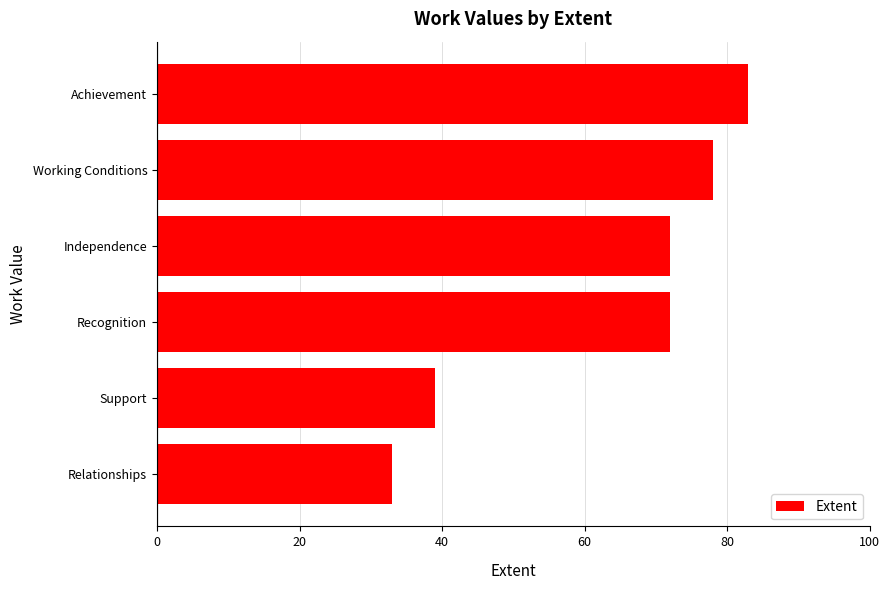

How many categories are shown in the chart?

6